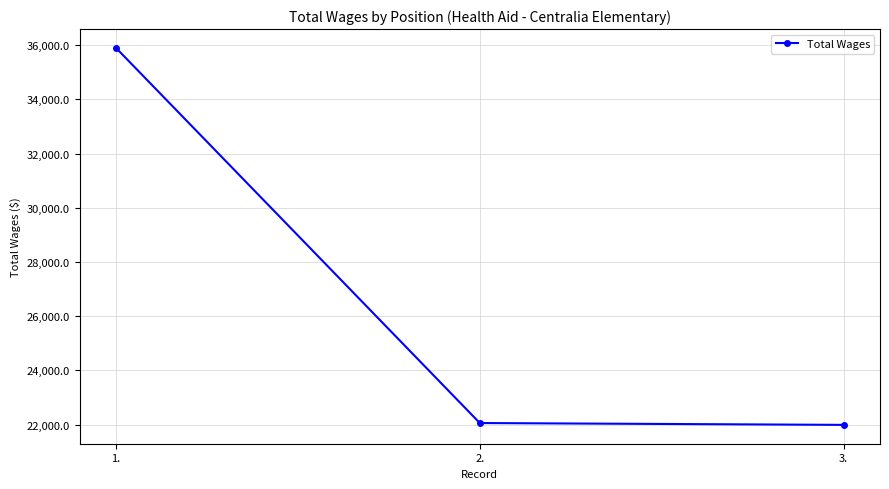

What is the value of the 1st point from the left?

35897